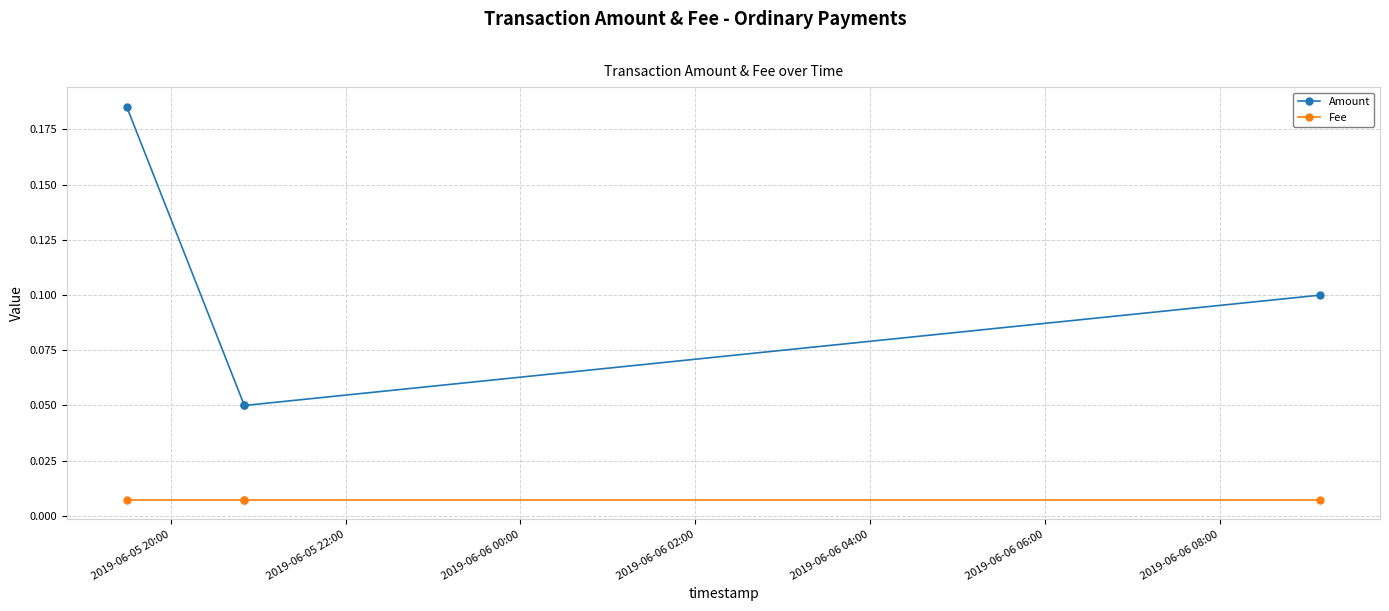

True or false: Fee and Amount cross at least once.

False